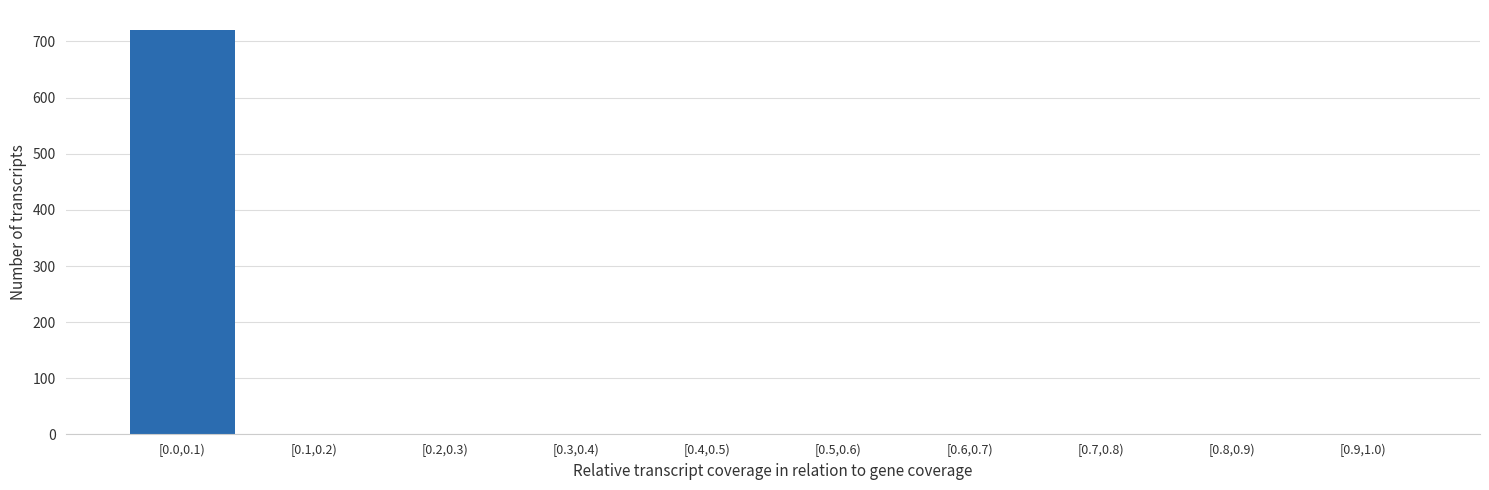

Reading right to left, extract all data points from this chart.

[0.9,1.0)=0	[0.8,0.9)=0	[0.7,0.8)=0	[0.6,0.7)=0	[0.5,0.6)=0	[0.4,0.5)=0	[0.3,0.4)=0	[0.2,0.3)=0	[0.1,0.2)=0	[0.0,0.1)=720